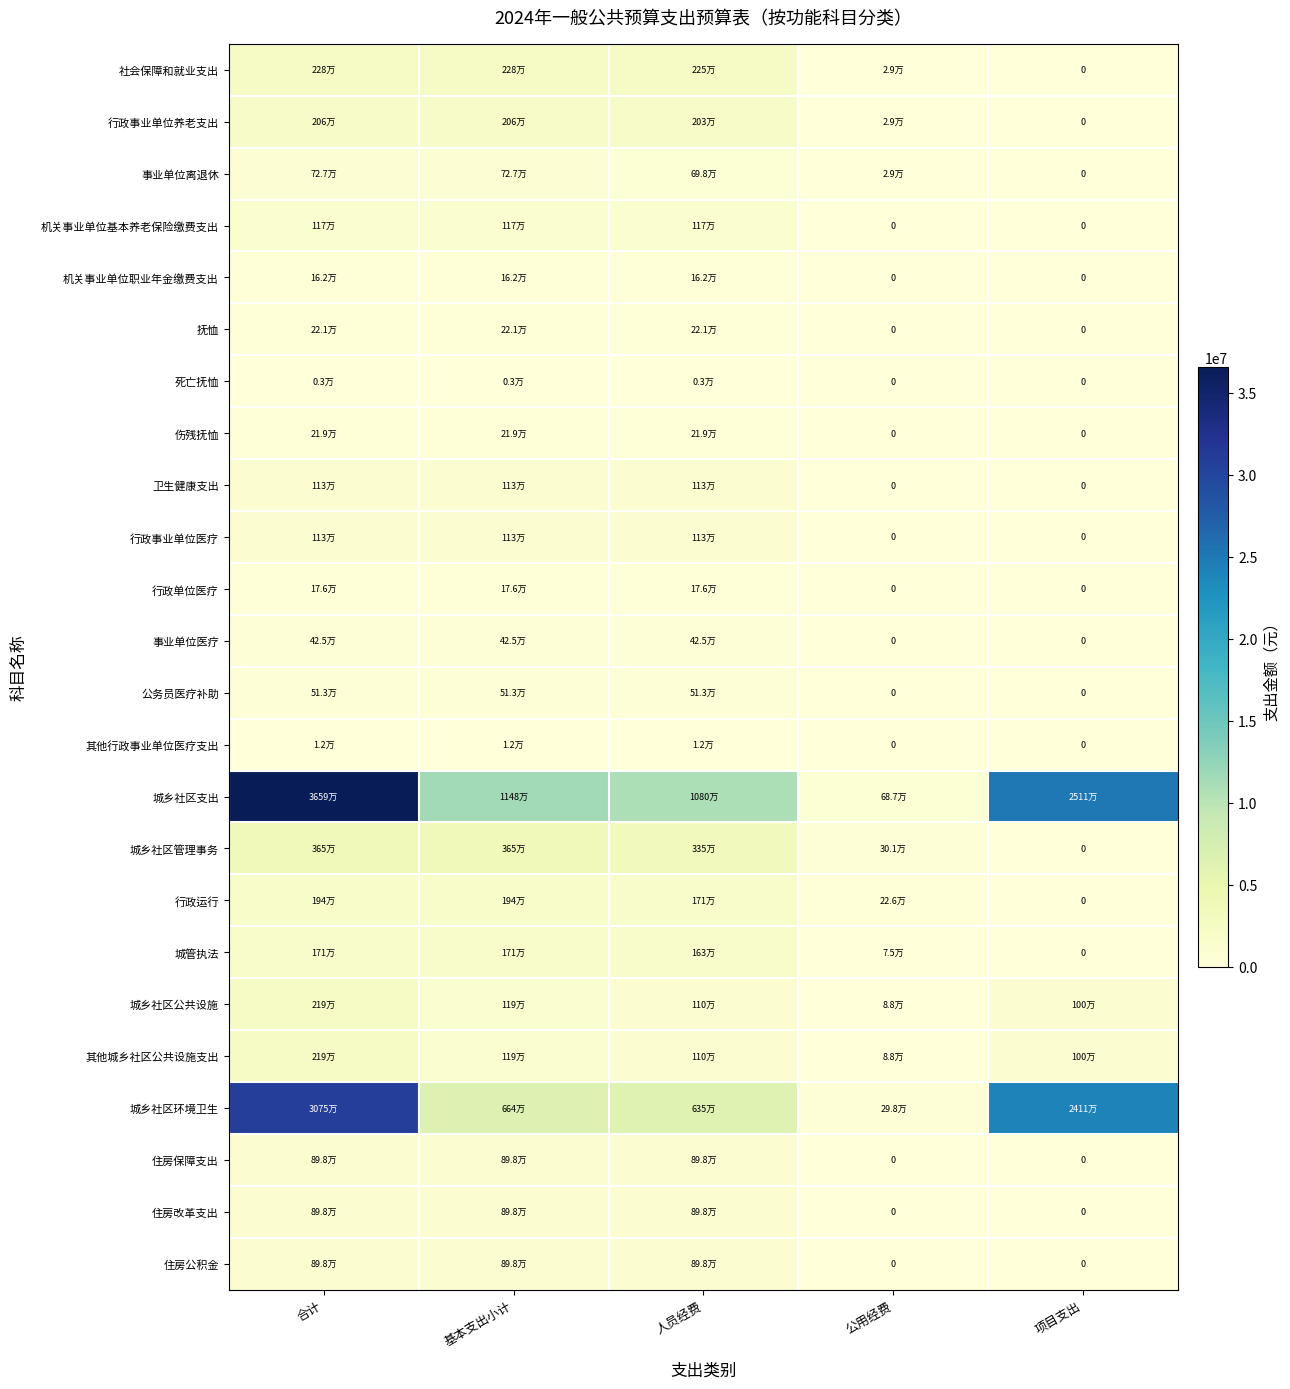

What is the sum of all 事业单位医疗 values?

1275731.4